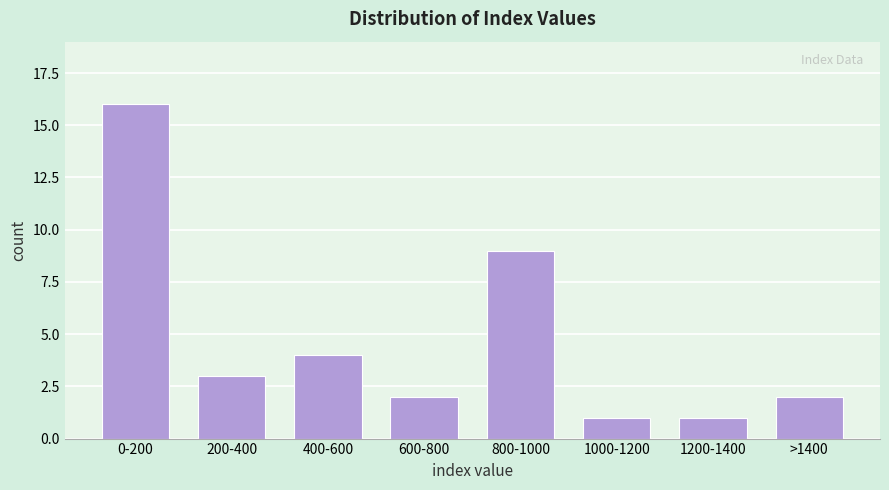

Reading left to right, transcribe all the data shown in this chart.

0-200=16	200-400=3	400-600=4	600-800=2	800-1000=9	1000-1200=1	1200-1400=1	>1400=2